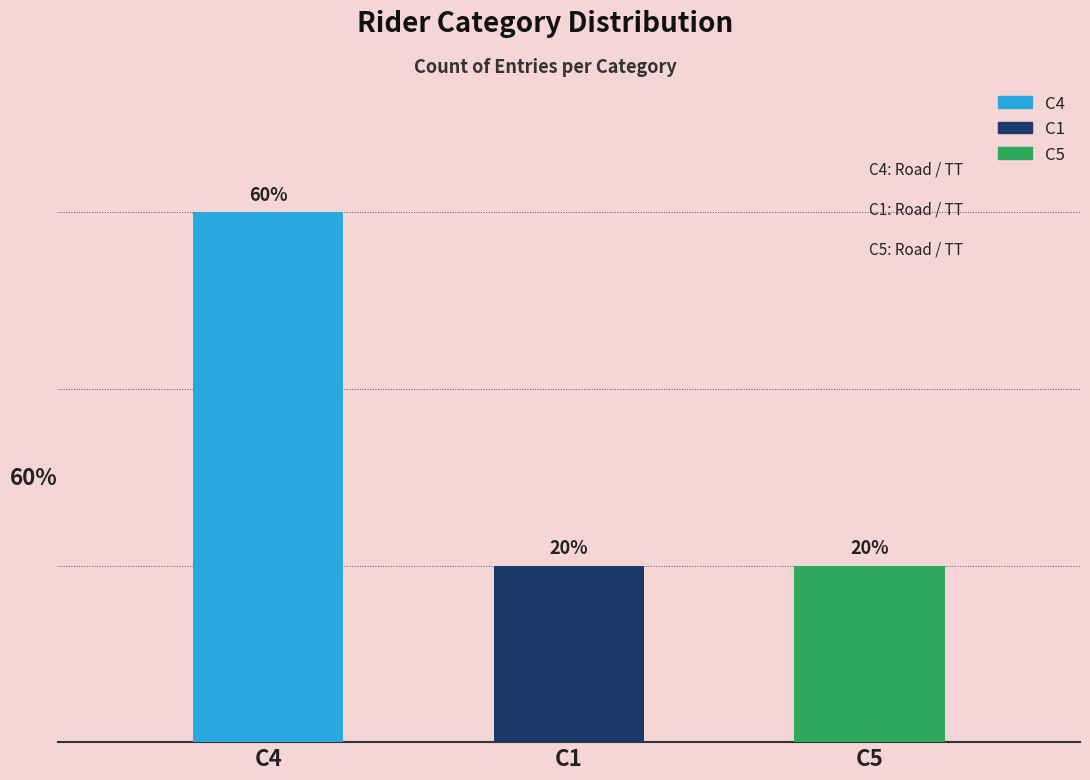

Are the bars horizontal?

No